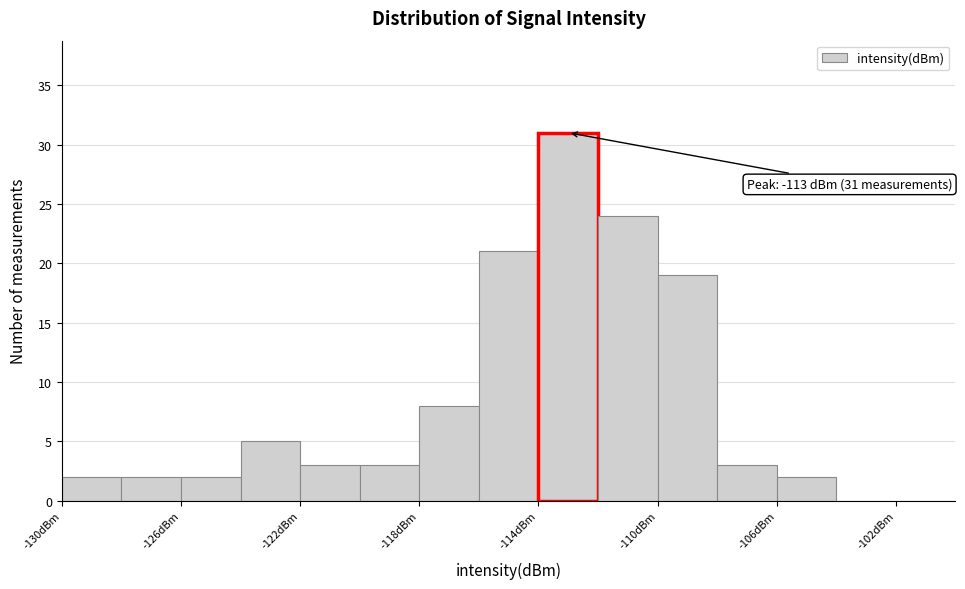

Which range on the x-axis has the tallest bar?

-114 to -112